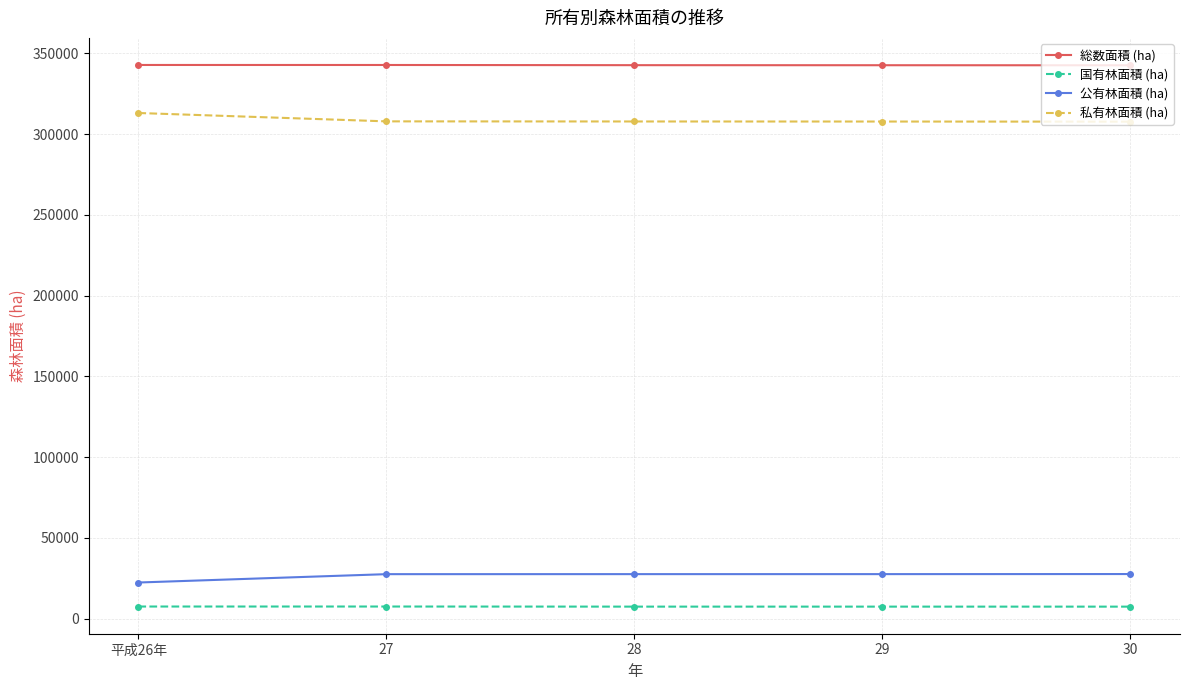

How many data points in 私有林面積 (ha) are above 307842?

3